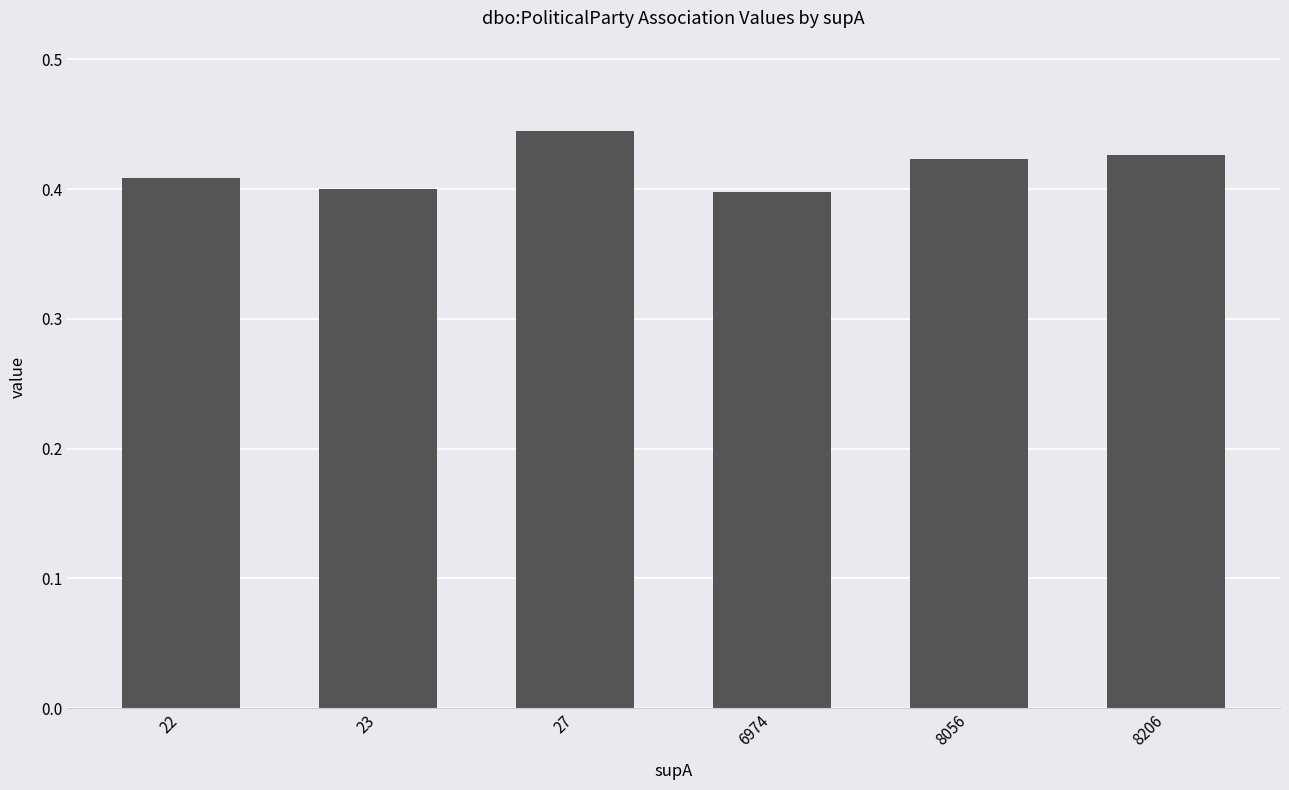

True or false: the data shows 0.2 at 22.

False